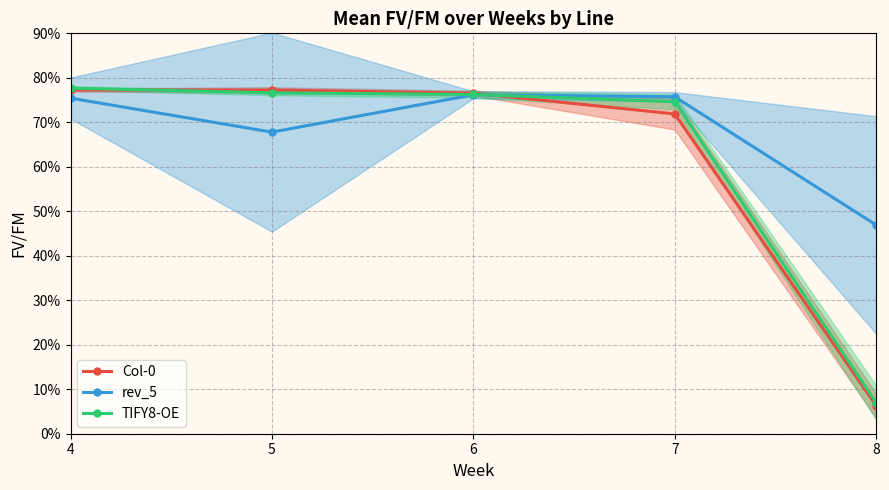

Reading right to left, list all the values displayed in this chart.

Col-0: 0.1	0.7	0.8	0.8	0.8
rev_5: 0.5	0.8	0.8	0.7	0.8
TIFY8-OE: 0.1	0.7	0.8	0.8	0.8